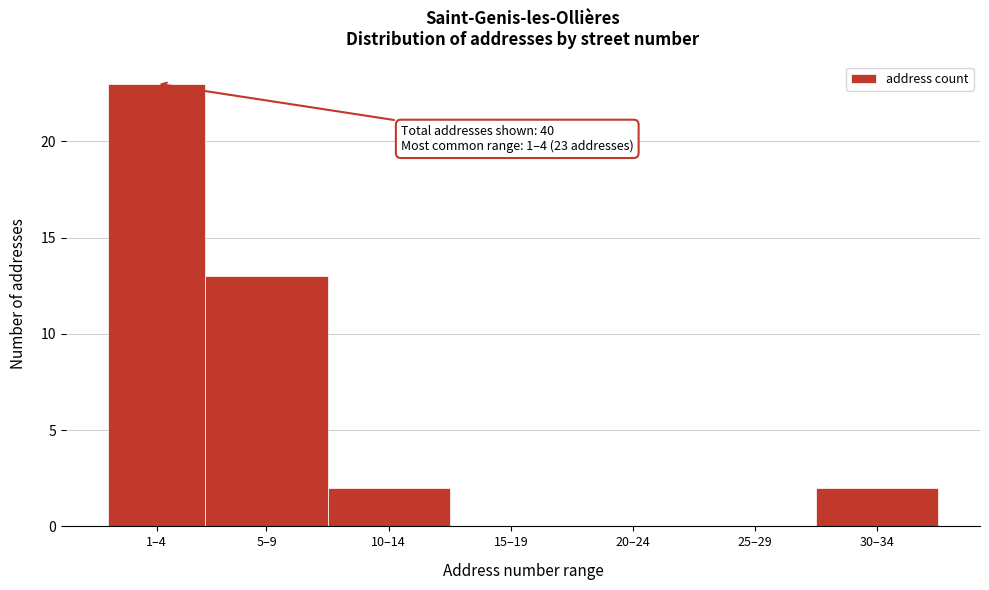

Reading right to left, what are all the values shown in this chart?

30–34=2	25–29=0	20–24=0	15–19=0	10–14=2	5–9=13	1–4=23